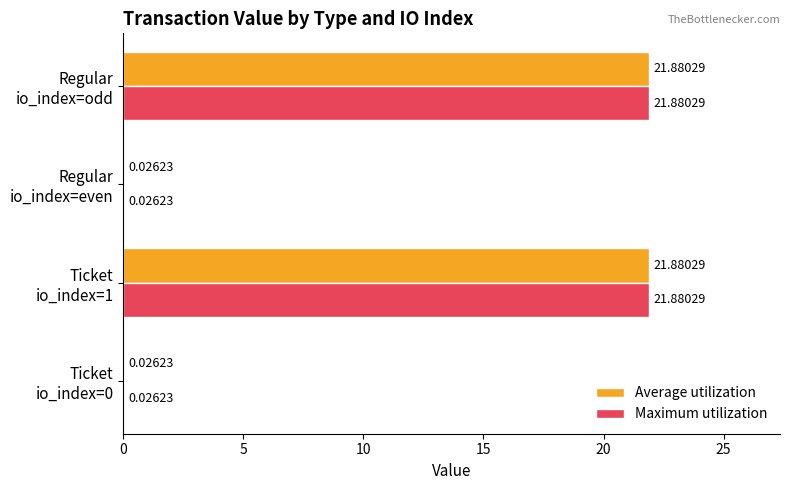

What are all the series names shown in the legend?

Average utilization, Maximum utilization